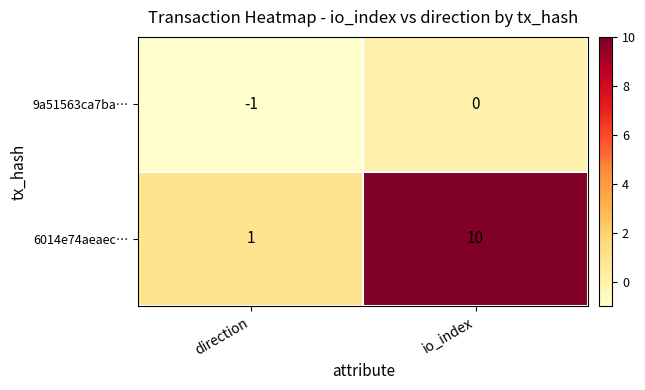

Where is 6014e74aeaec… nearest to the value 5?

direction